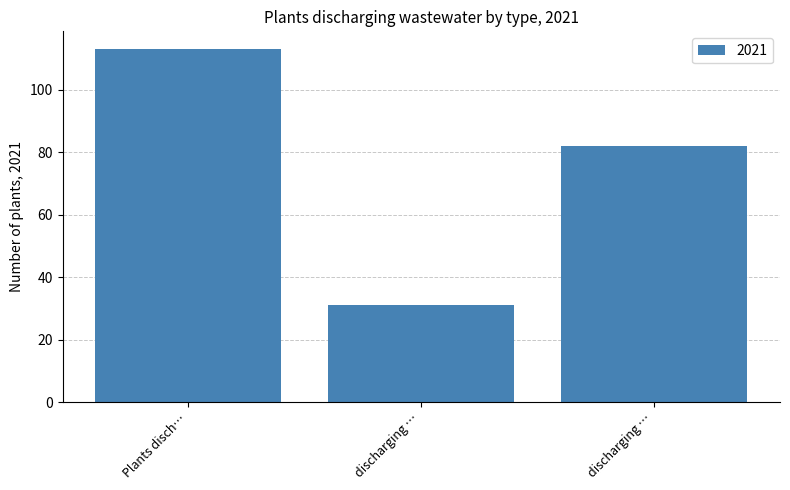

Where does the data first go above 82?

Plants disch…